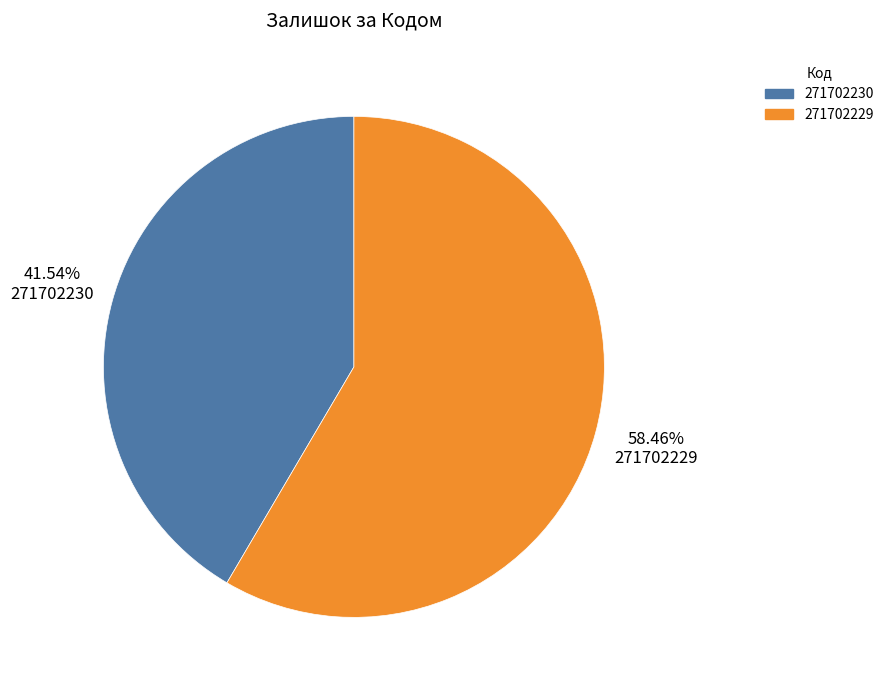

Which slice is the smallest?

271702230